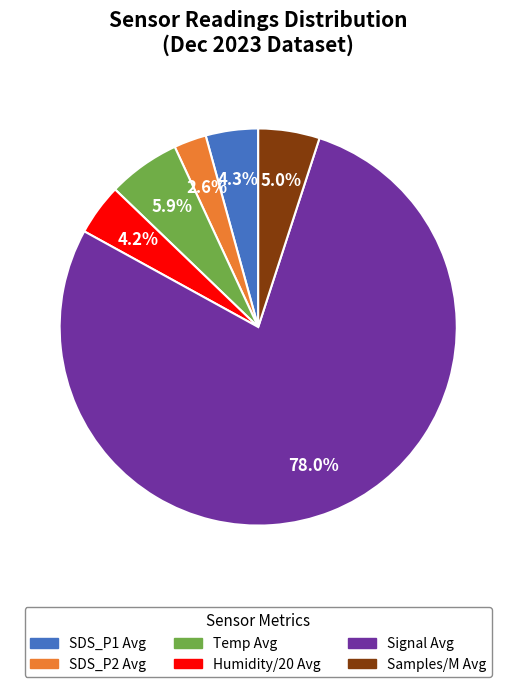

Is there any slice that represents more than half of the pie?

Yes